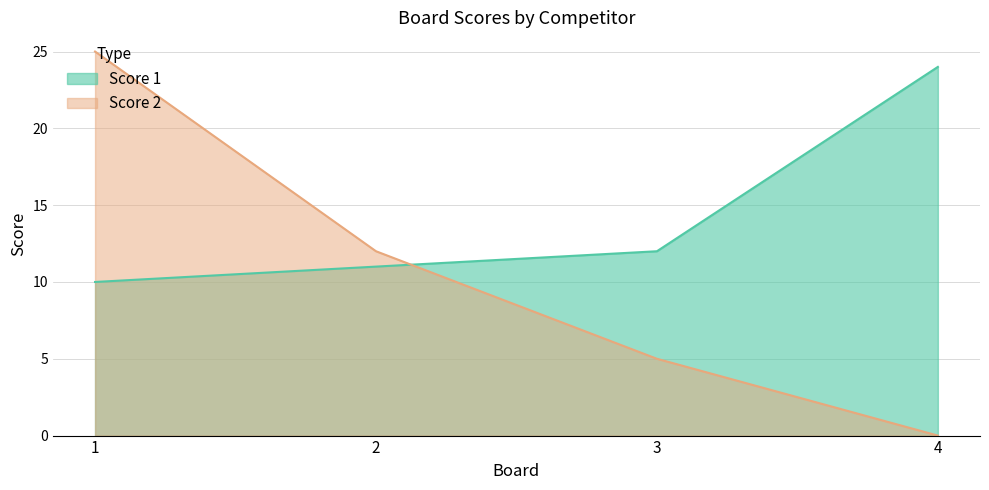

How many times do Score 2 and Score 1 cross each other?

1